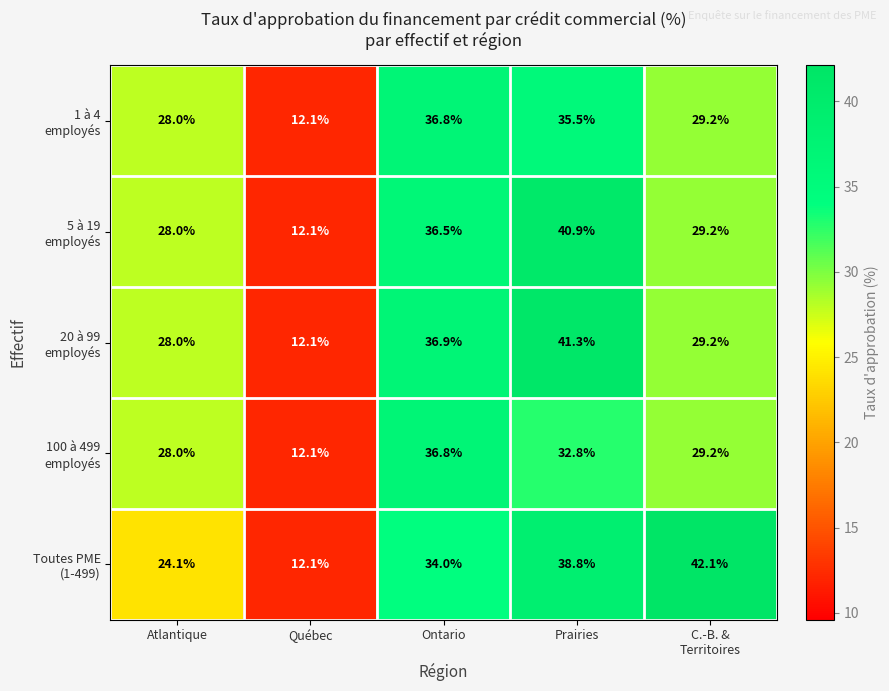

What is the spread (max minus min) of values at C.-B. &
Territoires?

12.9